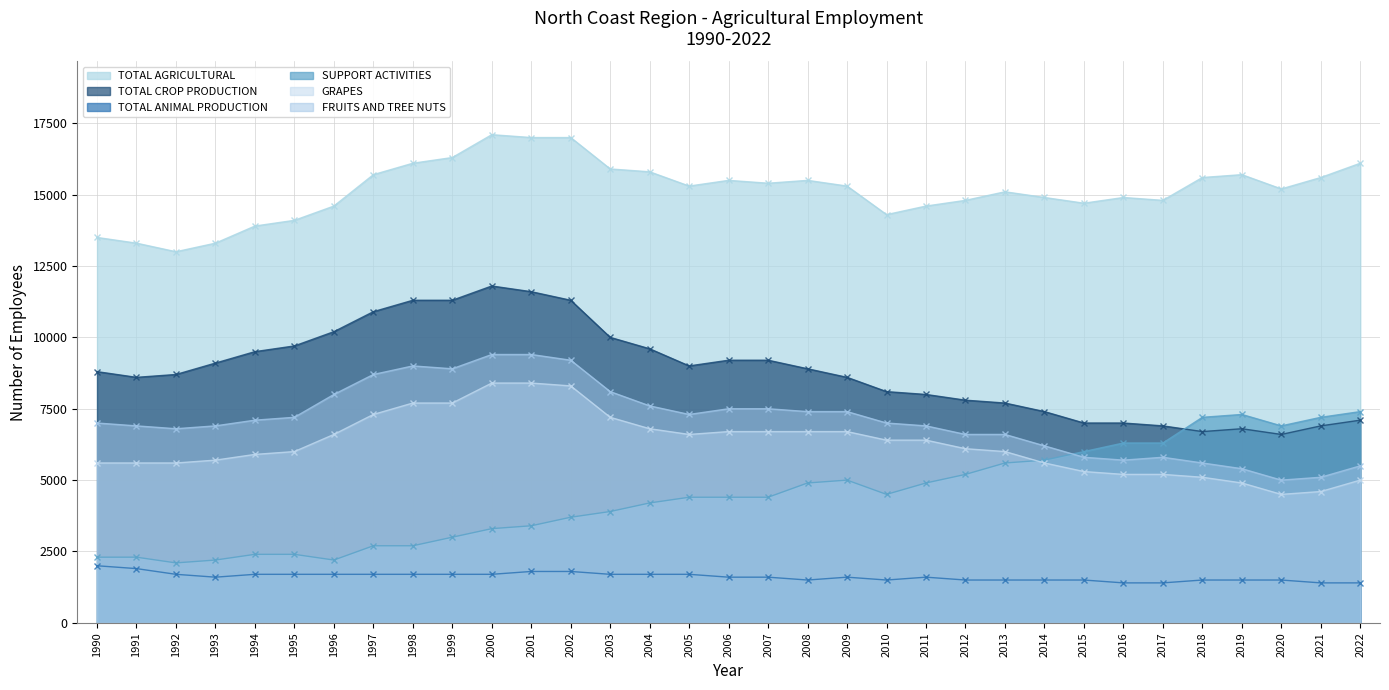

True or false: TOTAL AGRICULTURAL has more than 0 interior local peaks.

True